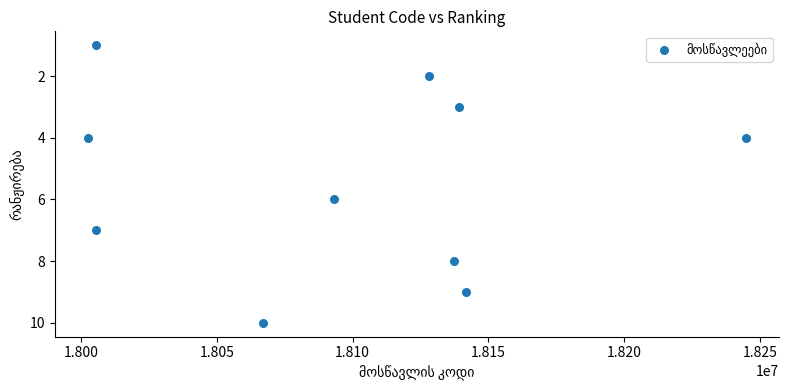

What is the average Y value?

5